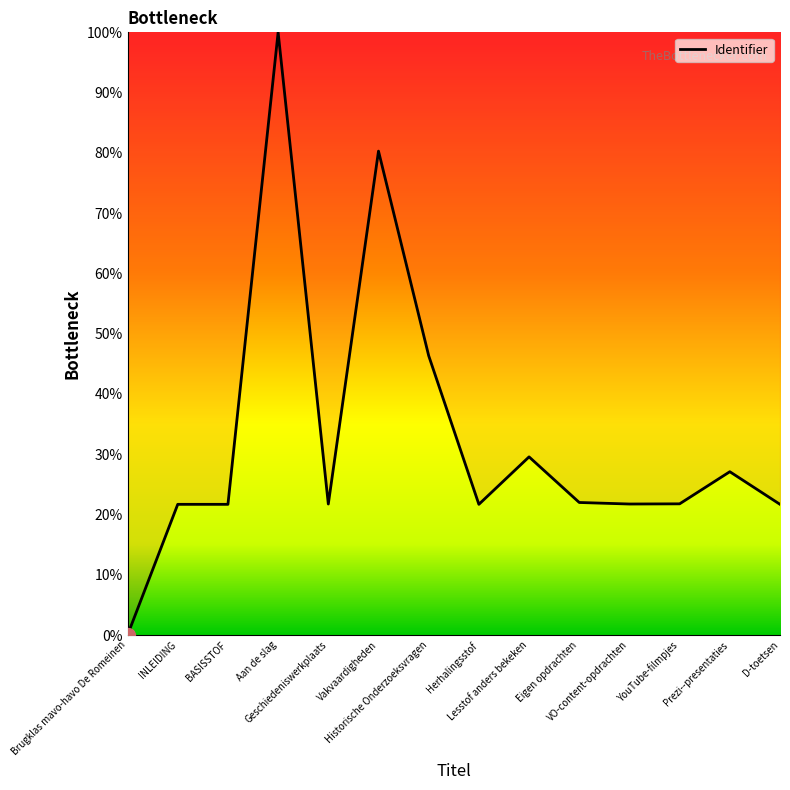

What is the difference between the second highest and minimum values?

80.3